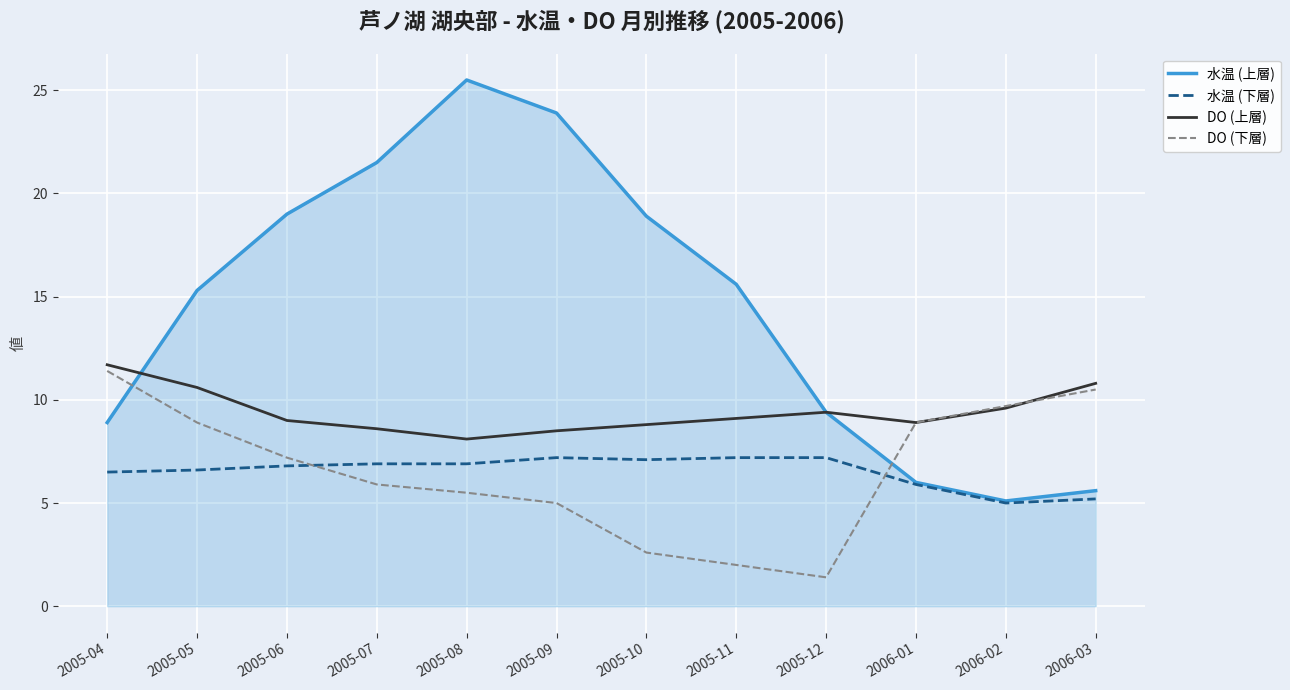

True or false: DO (上層) has a value of 6.3 at 2005-11.

False